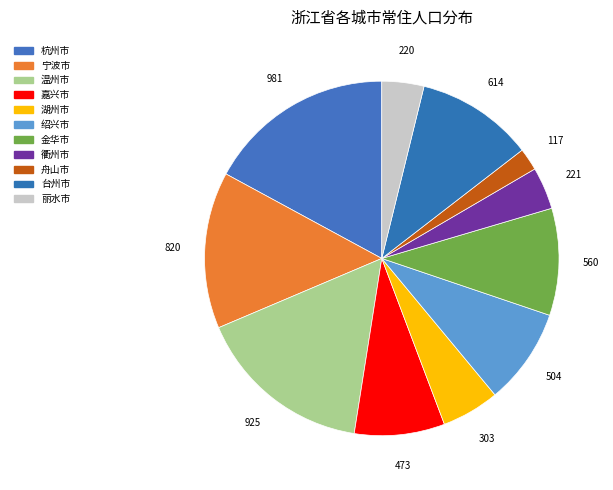

To the nearest percent, what percentage of the pie is 温州市?

16%